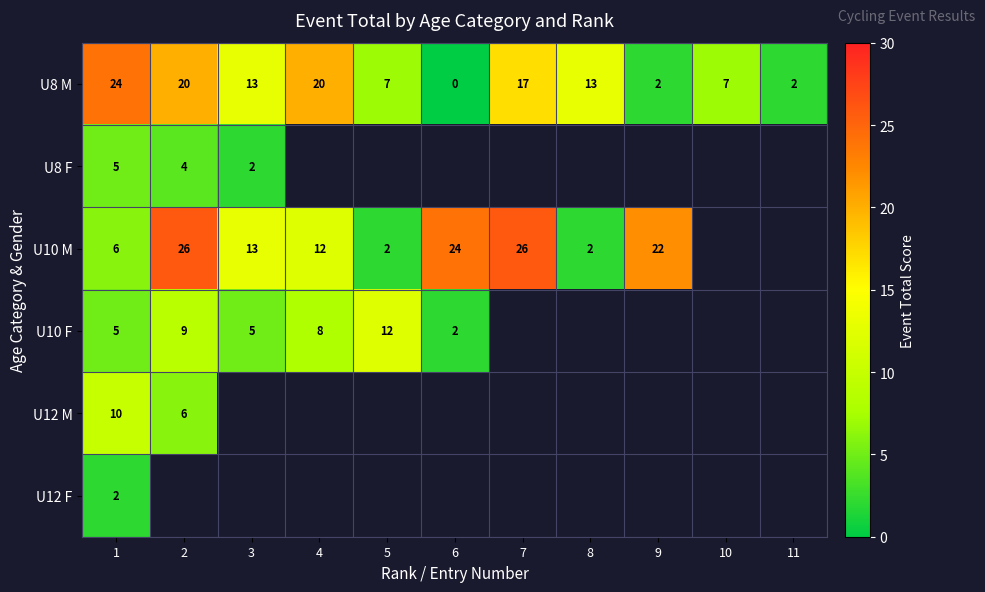

The value of U10 F at 2 is 9. True or false?

True